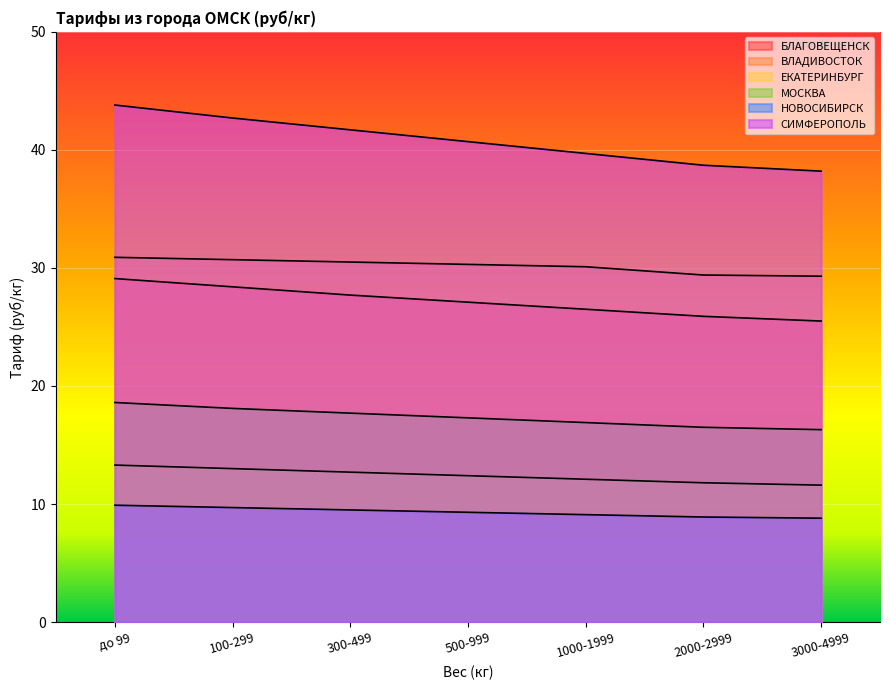

Rank the categories by СИМФЕРОПОЛЬ value from highest to lowest.

до 99, 100-299, 300-499, 500-999, 1000-1999, 2000-2999, 3000-4999